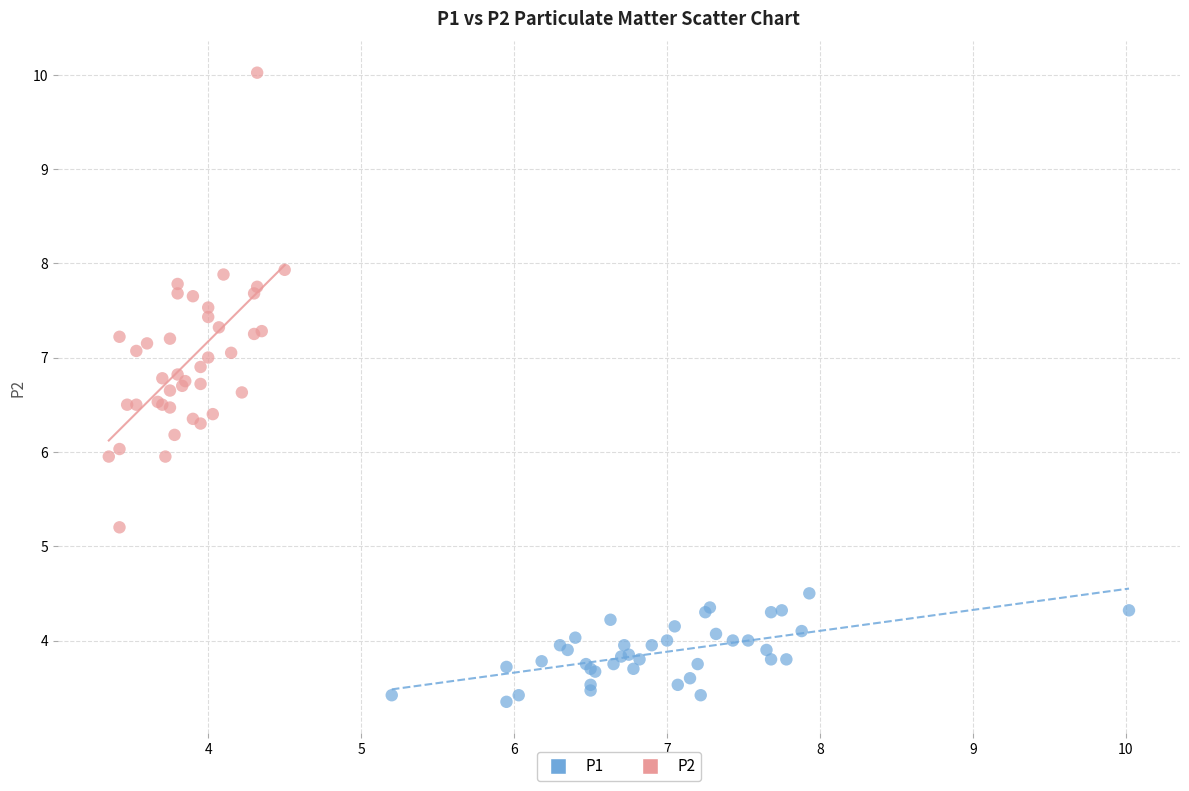

Which series reaches the minimum Y coordinate?

P1